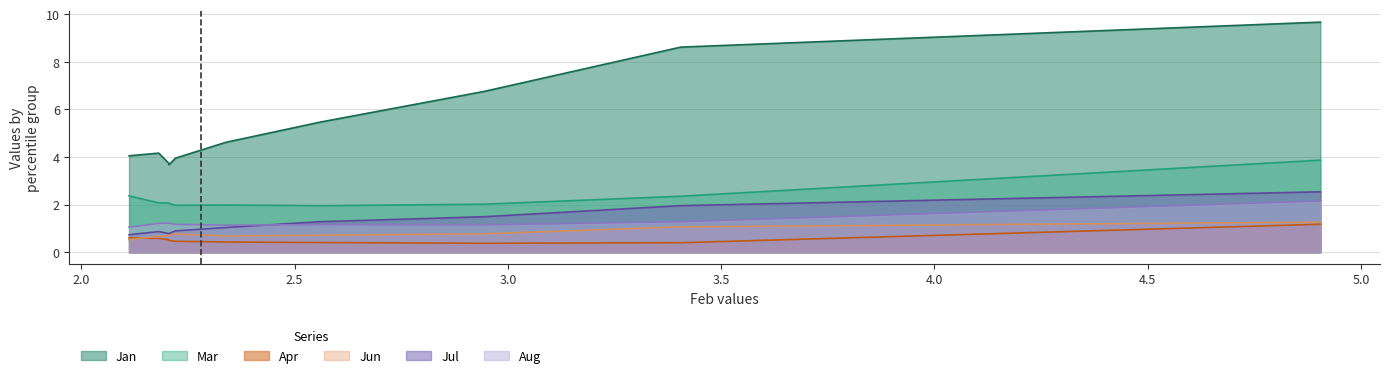

True or false: Mar has a value of 3.9 at pct05.

True